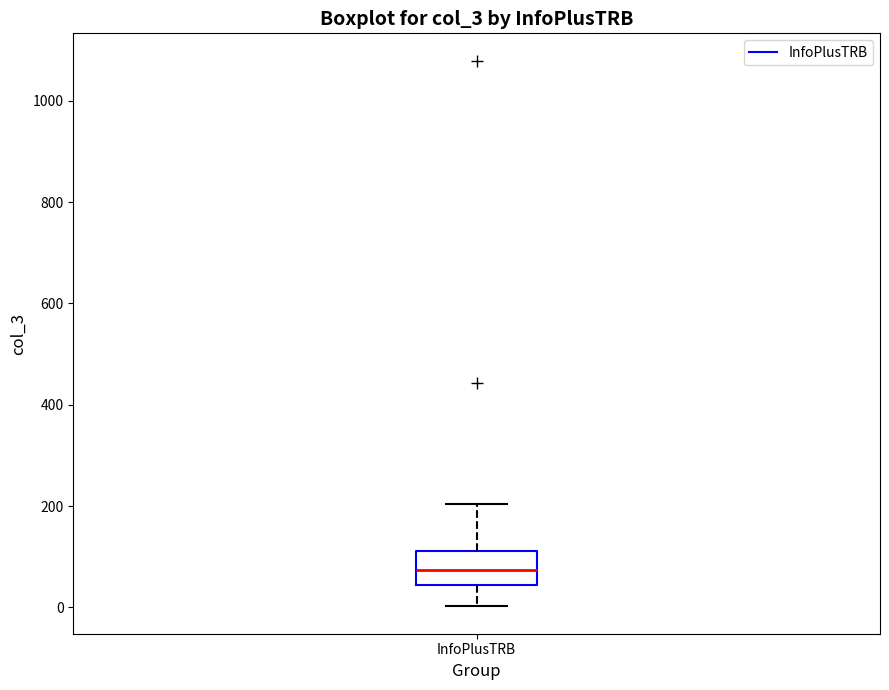

Read this box plot against the y-axis: the position of the median line, the range covered by the box, and the ends of both whiskers. The values are not printed on the chart, so give them approximately, as read against the axis.

median 80, box 40 to 120, whiskers 0 to 200